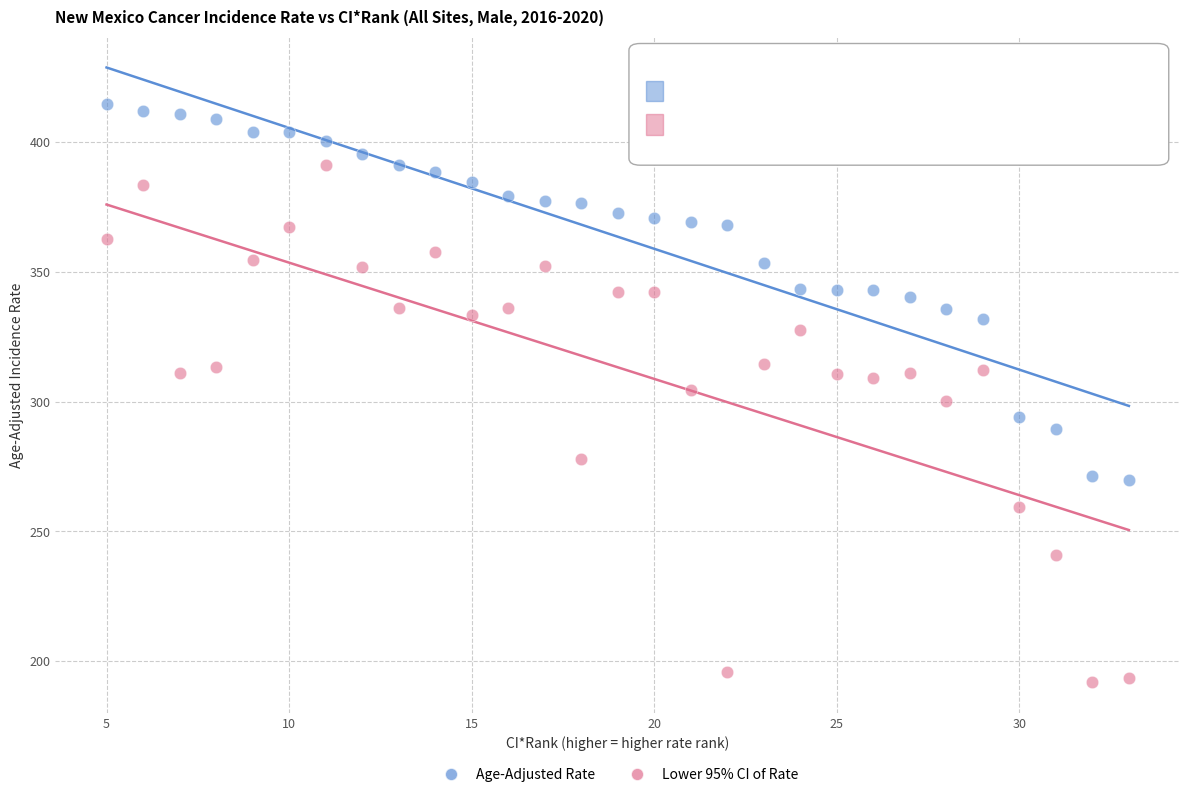

Across all data points, what is the range of Y values (max minus min)?

222.9